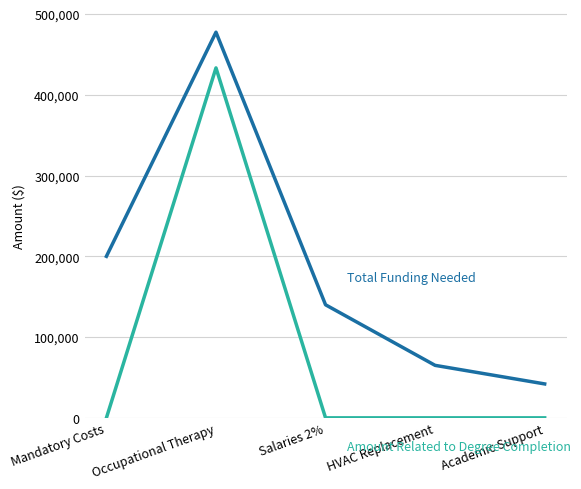

What is the spread (max minus min) of values at HVAC Replacement?

65000